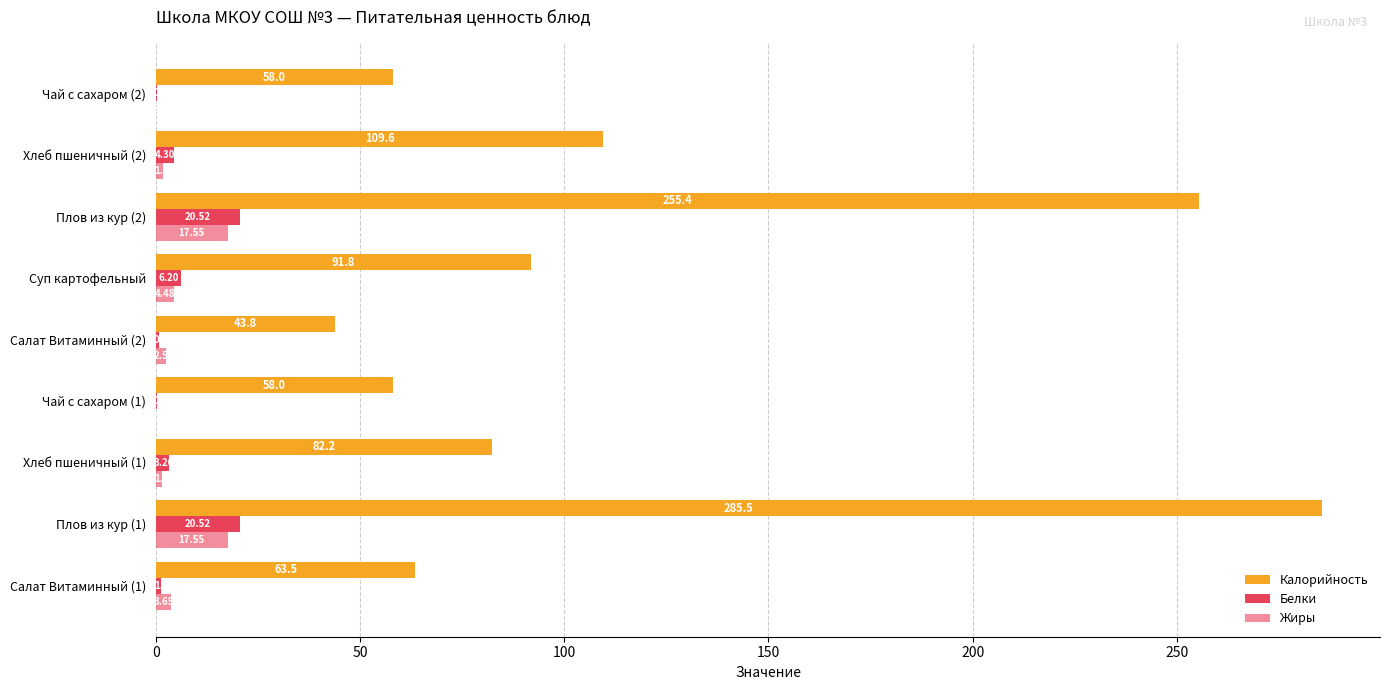

Reading left to right, list all the values displayed in this chart.

Калорийность: 63.5	285.5	82.2	58.0	43.8	91.8	255.4	109.6	58.0
Белки: 1.1	20.5	3.2	0.2	0.8	6.2	20.5	4.3	0.2
Жиры: 3.6	17.6	1.4	0.0	2.5	4.5	17.6	1.8	0.0